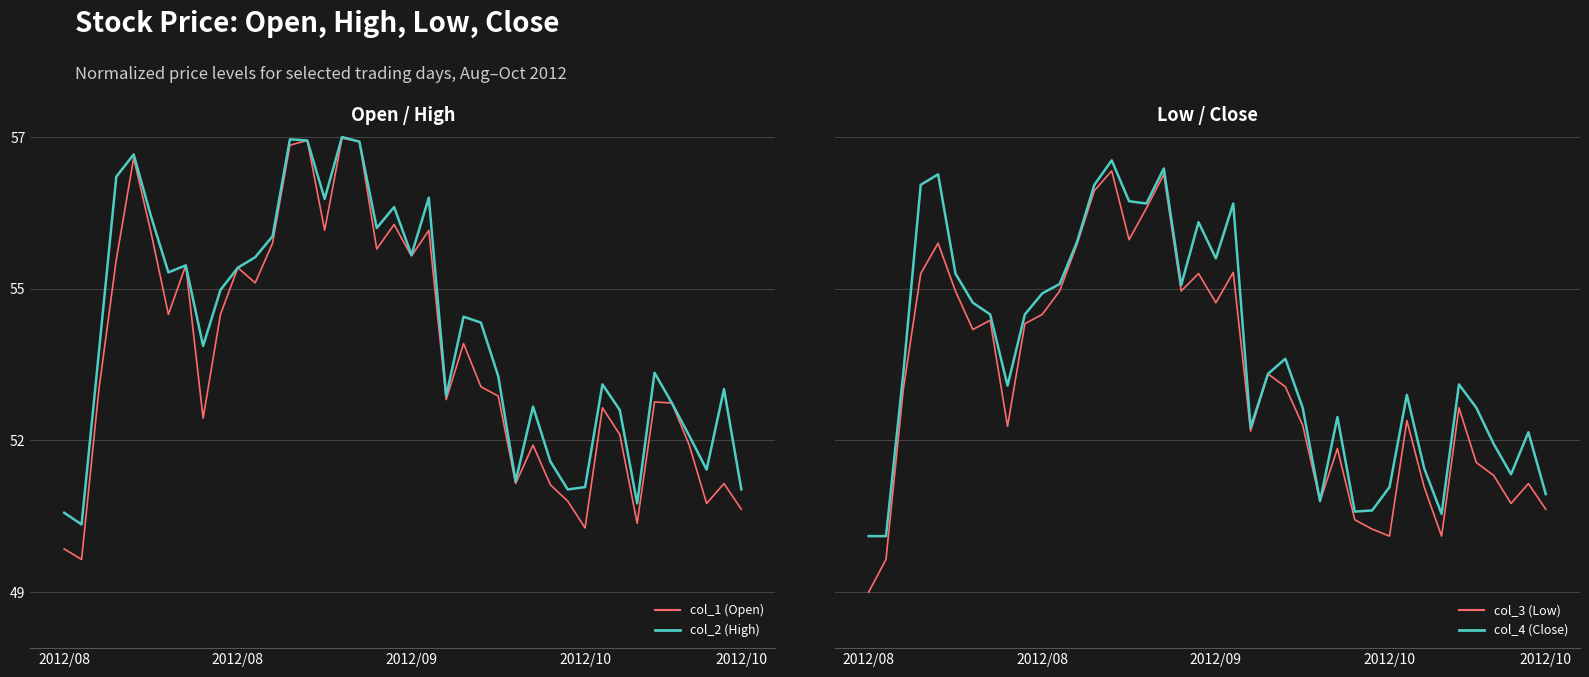

How many categories are shown in the chart?

40